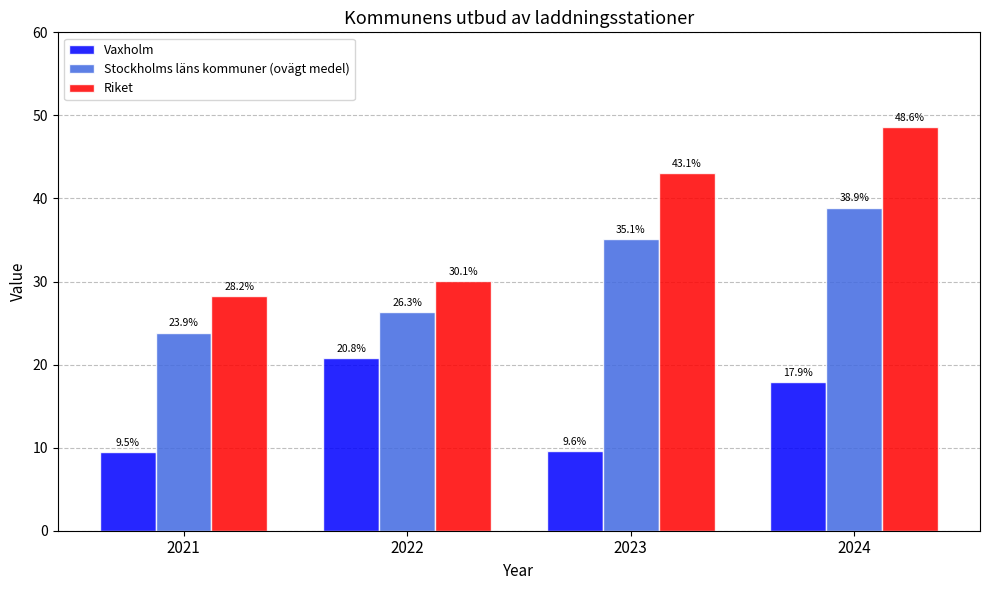

Rank the series at 2022 from lowest to highest value.

Vaxholm, Stockholms läns kommuner (ovägt medel), Riket